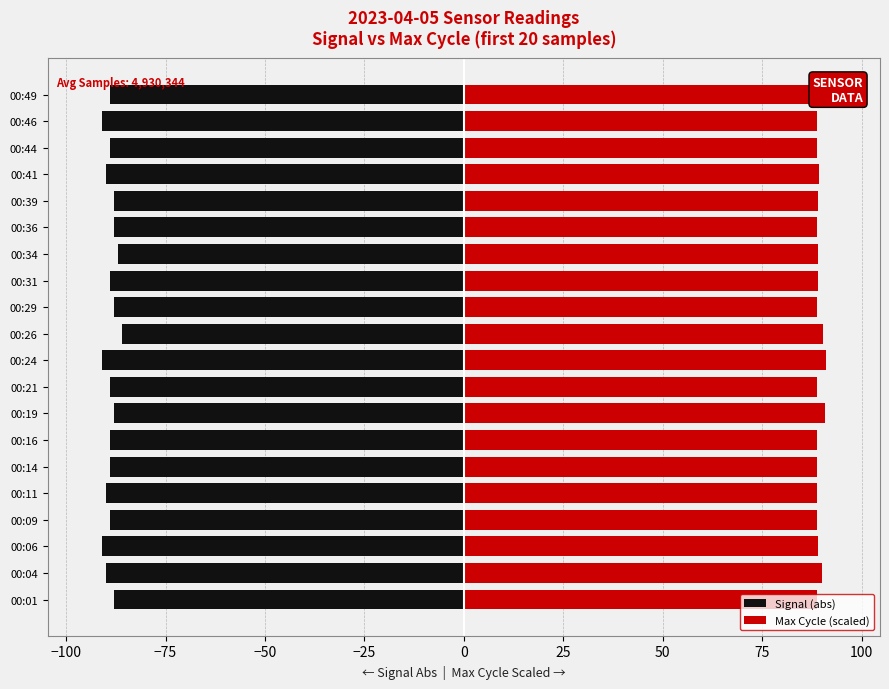

Reading left to right, transcribe all the data shown in this chart.

Signal (abs): -88.0	-90.0	-91.0	-89.0	-90.0	-89.0	-89.0	-88.0	-89.0	-91.0	-86.0	-88.0	-89.0	-87.0	-88.0	-88.0	-90.0	-89.0	-91.0	-89.0
Max Cycle (scaled): 88.9	90.1	89.0	88.8	88.7	88.7	88.7	90.7	88.8	91.0	90.2	88.8	89.0	89.0	88.8	89.1	89.2	88.8	88.8	88.7